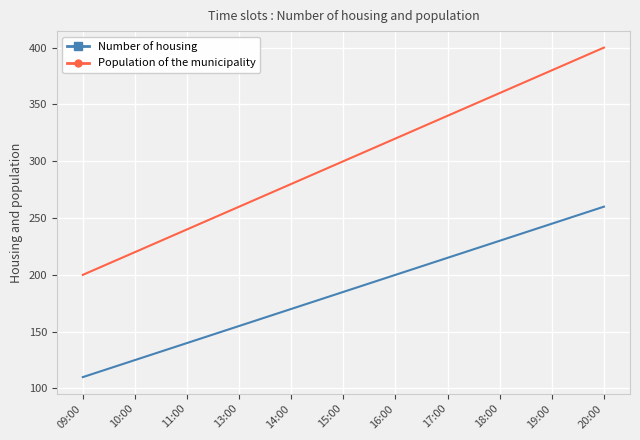

The value of Number of housing at 10:00 is 63. True or false?

False